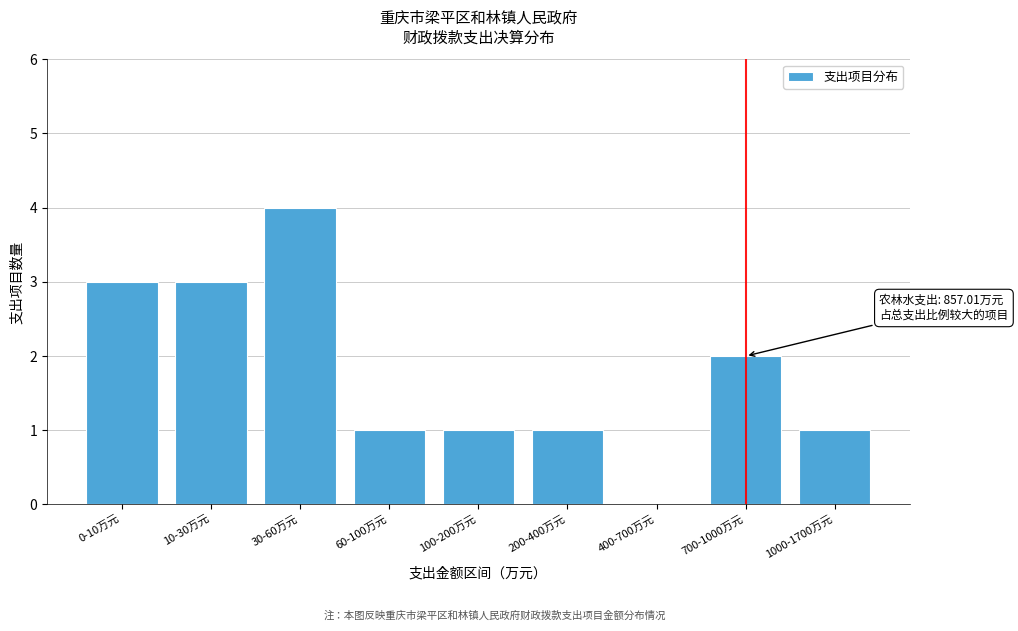

Reading left to right, list all the values displayed in this chart.

0-10万元=3	10-30万元=3	30-60万元=4	60-100万元=1	100-200万元=1	200-400万元=1	400-700万元=0	700-1000万元=2	1000-1700万元=1